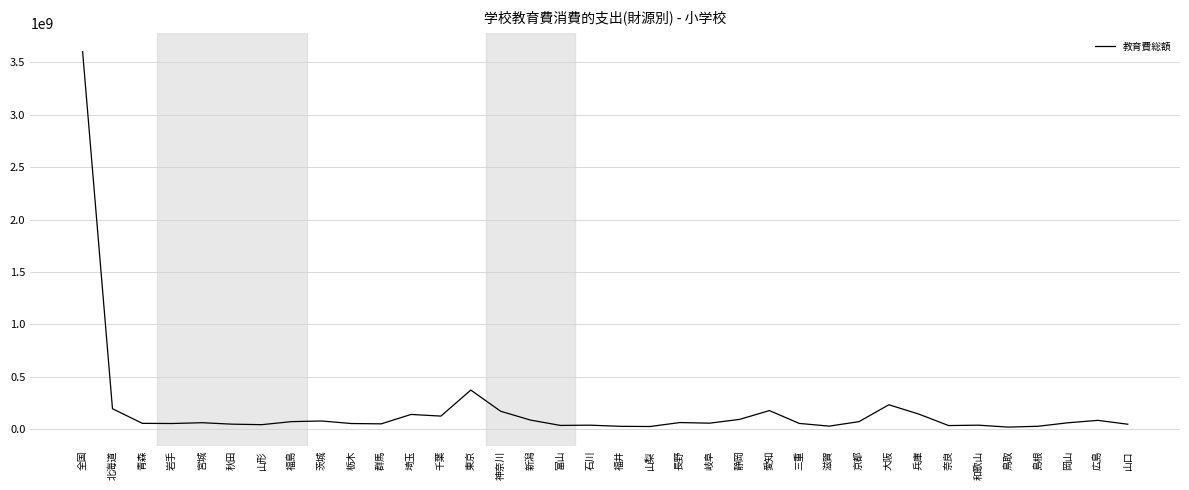

At which label is the value closest to 1811112629?

東京